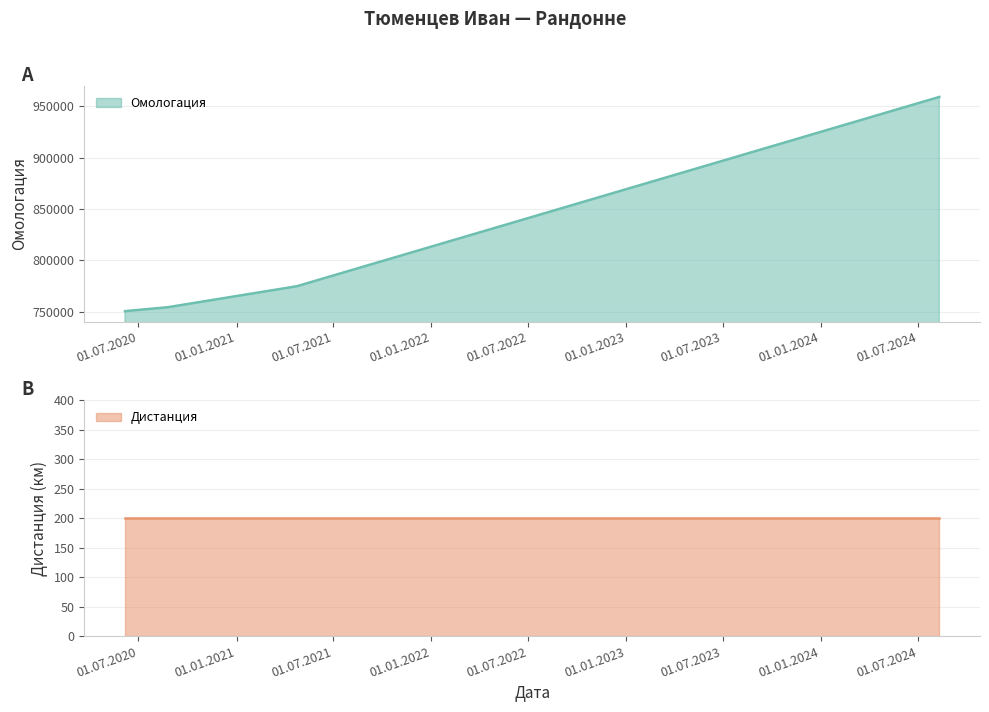

What is the label of the 4th point from the left?

10.08.2024